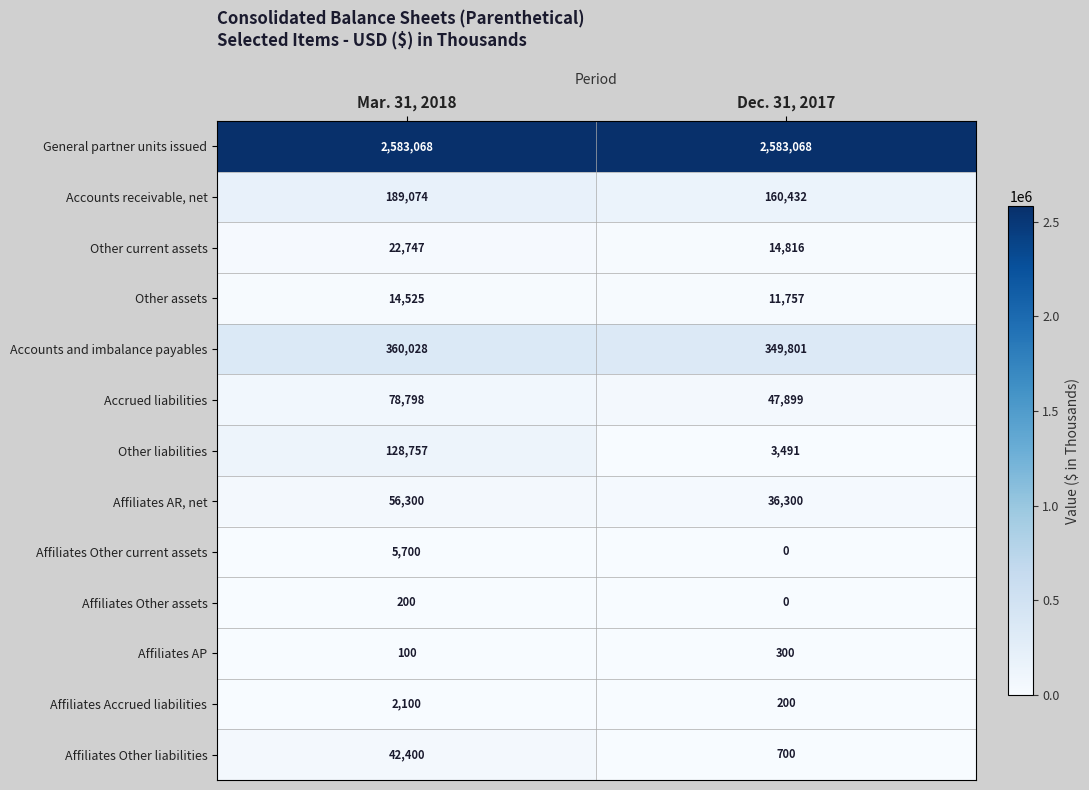

Where is Affiliates AP nearest to the value 200?

Mar. 31, 2018